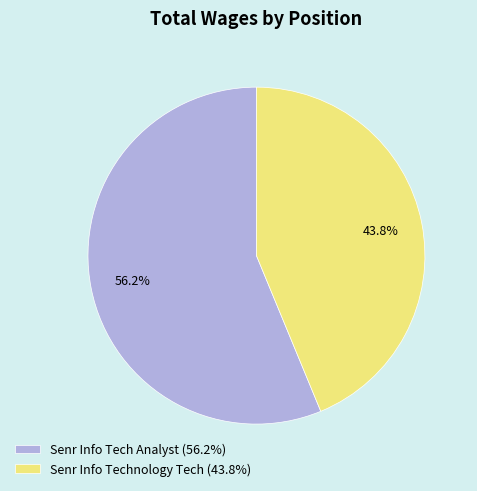

How many segments does this pie chart have?

2